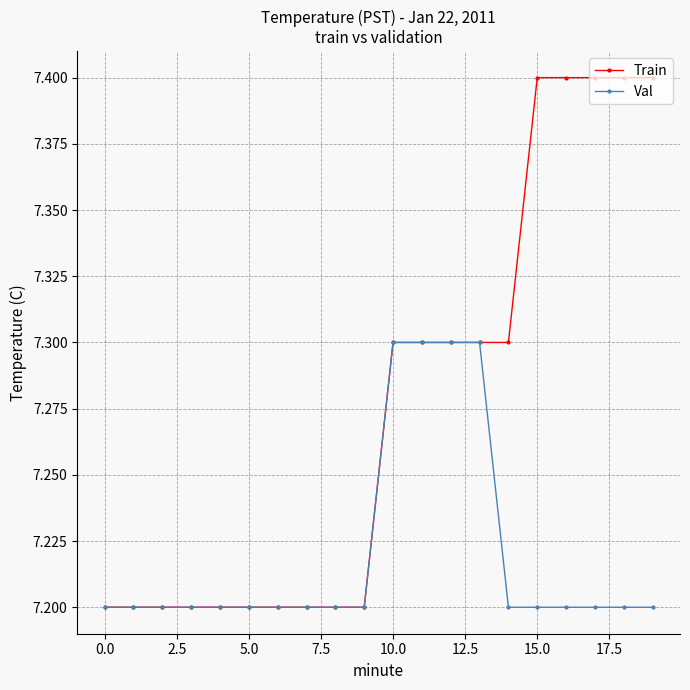

What are all the series names shown in the legend?

Train, Val